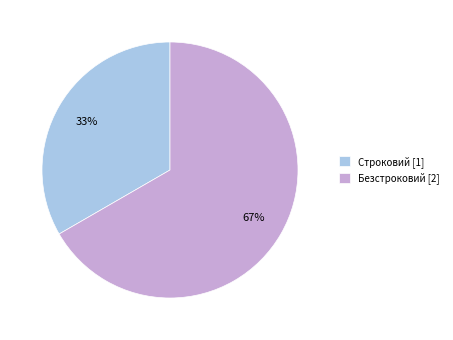

How many slices are in this pie chart?

2